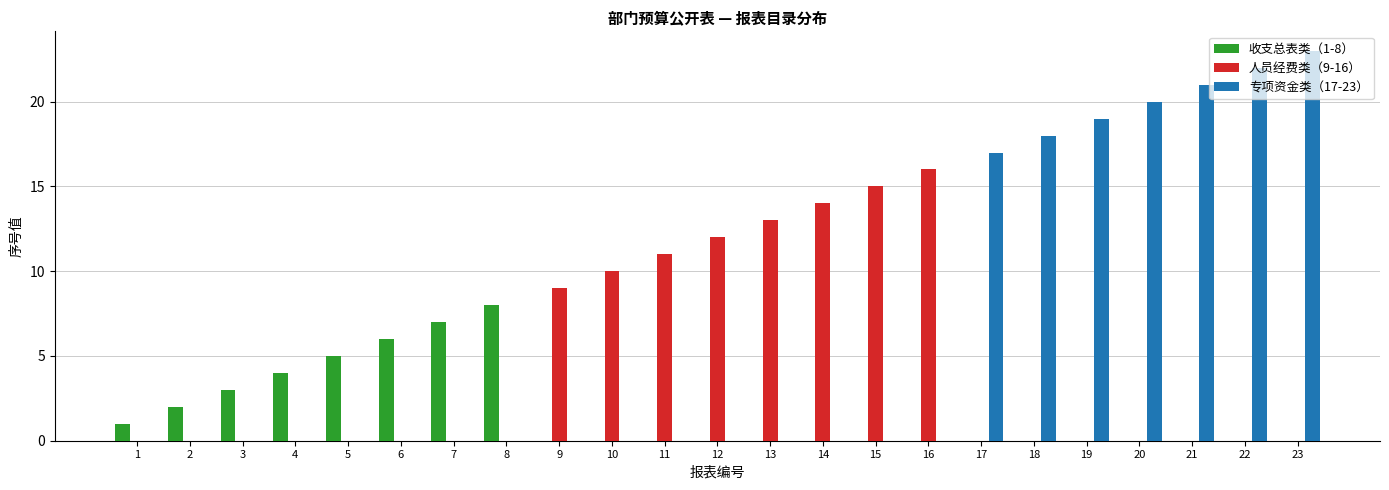

True or false: 人员经费类（9-16） has a value of 11 at 11.

True